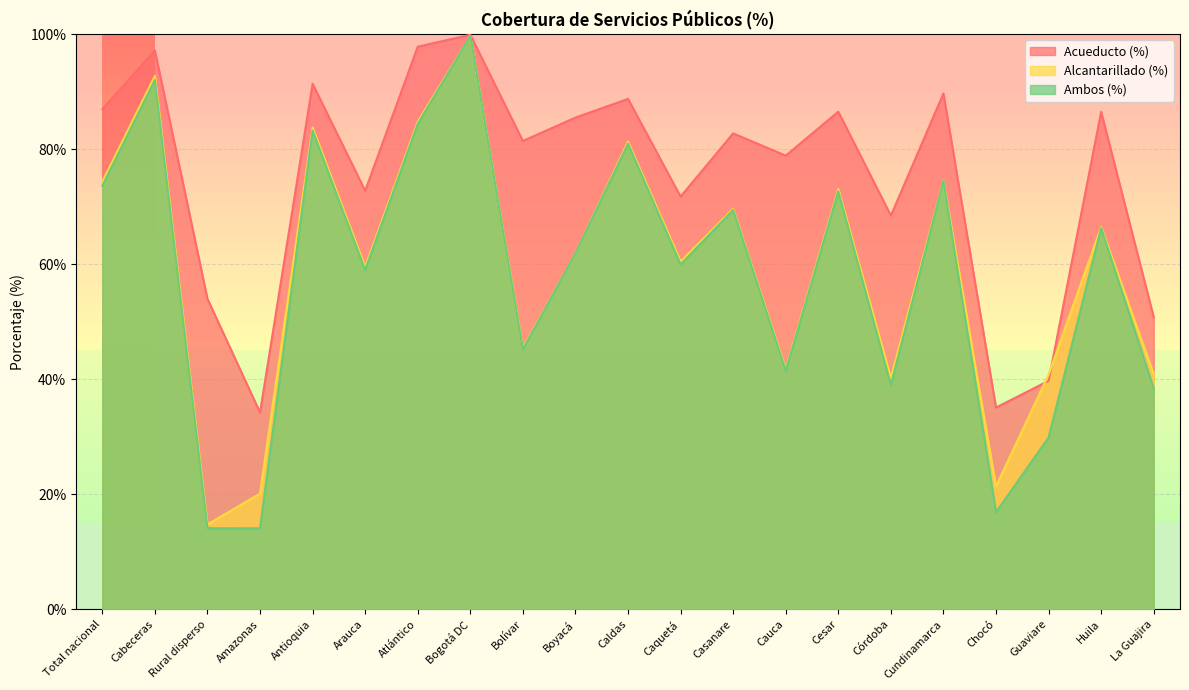

How many values in the Acueducto (%) series exceed 82?

11